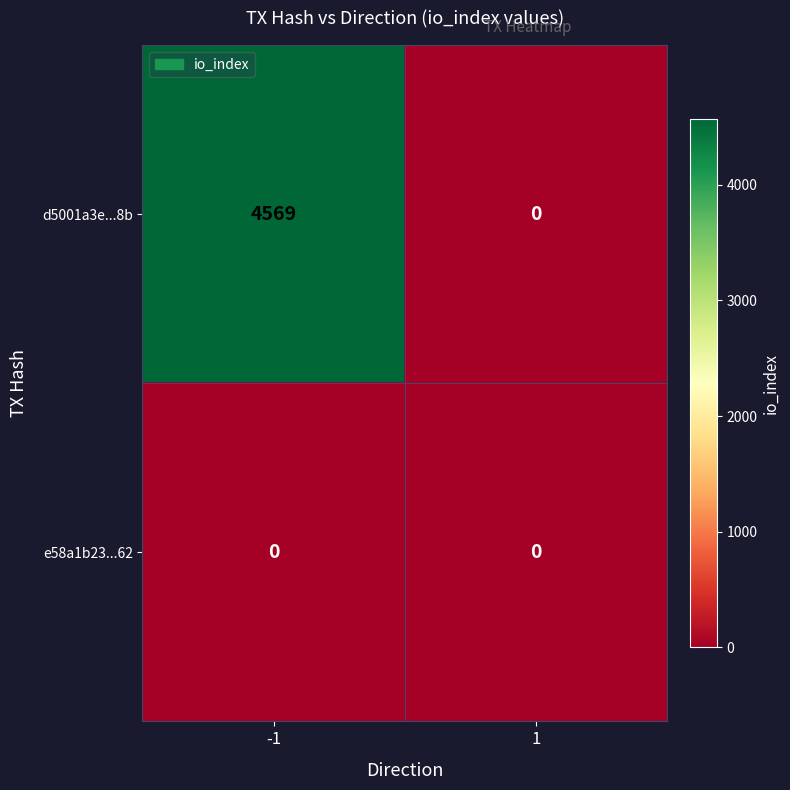

Between -1 and 1, which series saw the biggest shift?

d5001a3e...8b